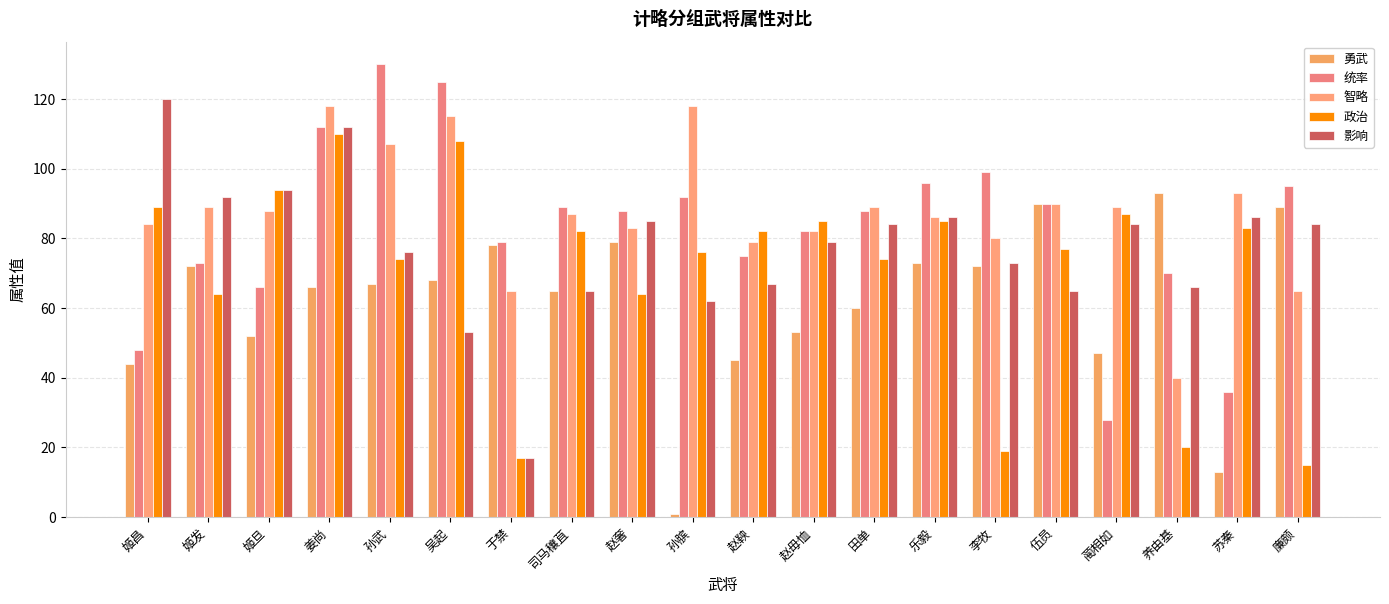

Reading left to right, extract all data points from this chart.

勇武: 44	72	52	66	67	68	78	65	79	1	45	53	60	73	72	90	47	93	13	89
统率: 48	73	66	112	130	125	79	89	88	92	75	82	88	96	99	90	28	70	36	95
智略: 84	89	88	118	107	115	65	87	83	118	79	82	89	86	80	90	89	40	93	65
政治: 89	64	94	110	74	108	17	82	64	76	82	85	74	85	19	77	87	20	83	15
影响: 120	92	94	112	76	53	17	65	85	62	67	79	84	86	73	65	84	66	86	84